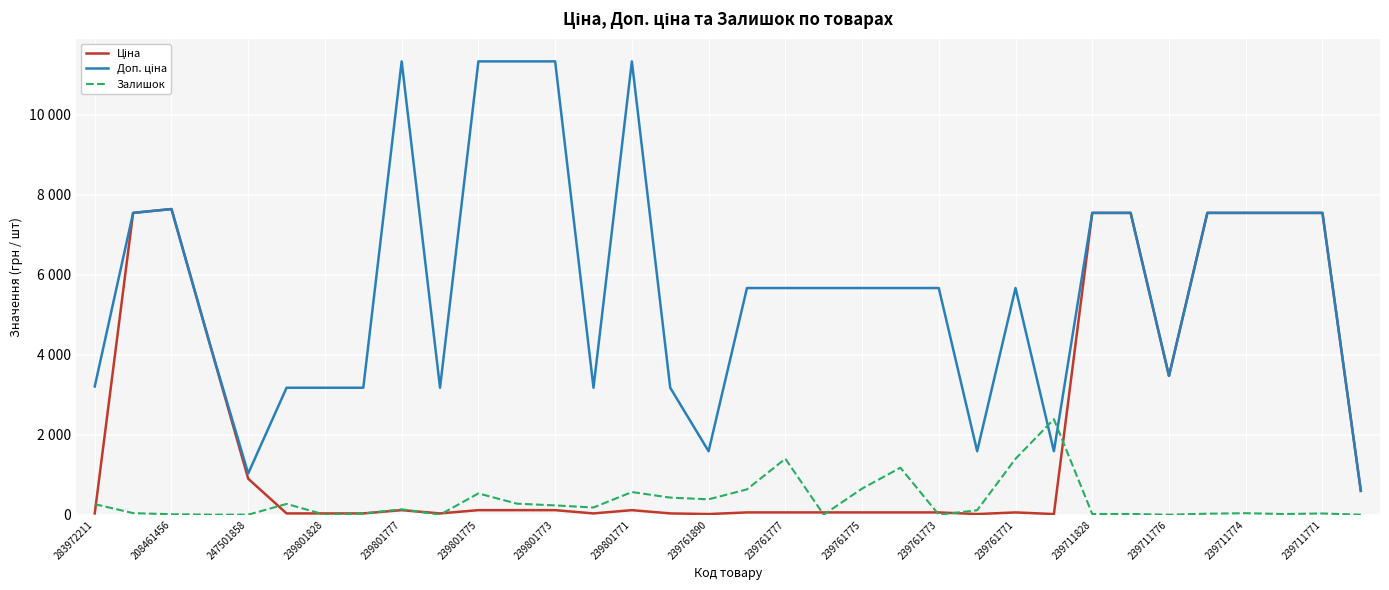

After their last crossing, which series has the higher values: Залишок or Доп. ціна?

Доп. ціна